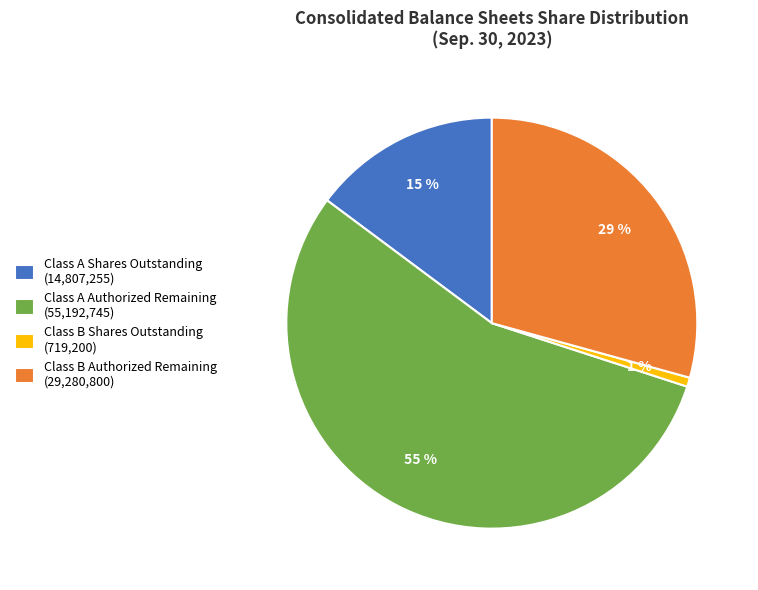

Is there a majority slice in this chart?

Yes